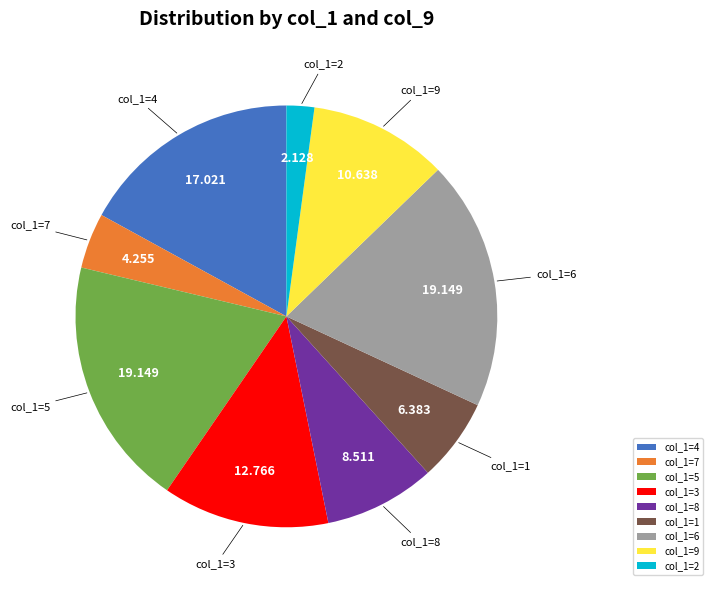

Is col_1=8 the majority of the pie?

No